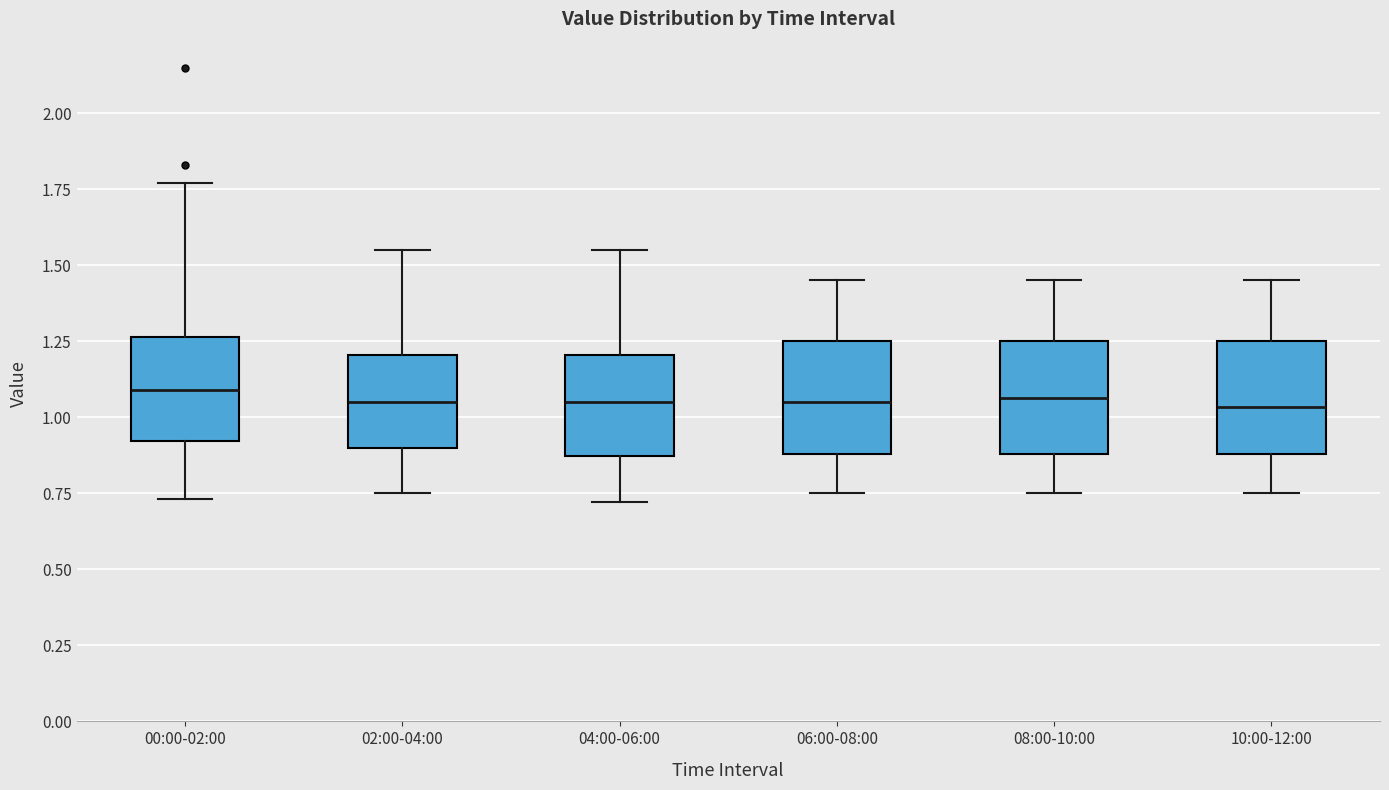

Reading left to right, transcribe this box plot: for each box, give where its median line is, the range the box spans, and where its two whiskers end, as read against the y-axis. The values are not printed on the chart, so give them approximately, as read against the axis.

00:00-02:00: median 1.10, box 0.90 to 1.25, whiskers 0.75 to 1.75
02:00-04:00: median 1.05, box 0.90 to 1.20, whiskers 0.75 to 1.55
04:00-06:00: median 1.05, box 0.85 to 1.20, whiskers 0.70 to 1.55
06:00-08:00: median 1.05, box 0.90 to 1.25, whiskers 0.75 to 1.45
08:00-10:00: median 1.05, box 0.90 to 1.25, whiskers 0.75 to 1.45
10:00-12:00: median 1.05, box 0.90 to 1.25, whiskers 0.75 to 1.45